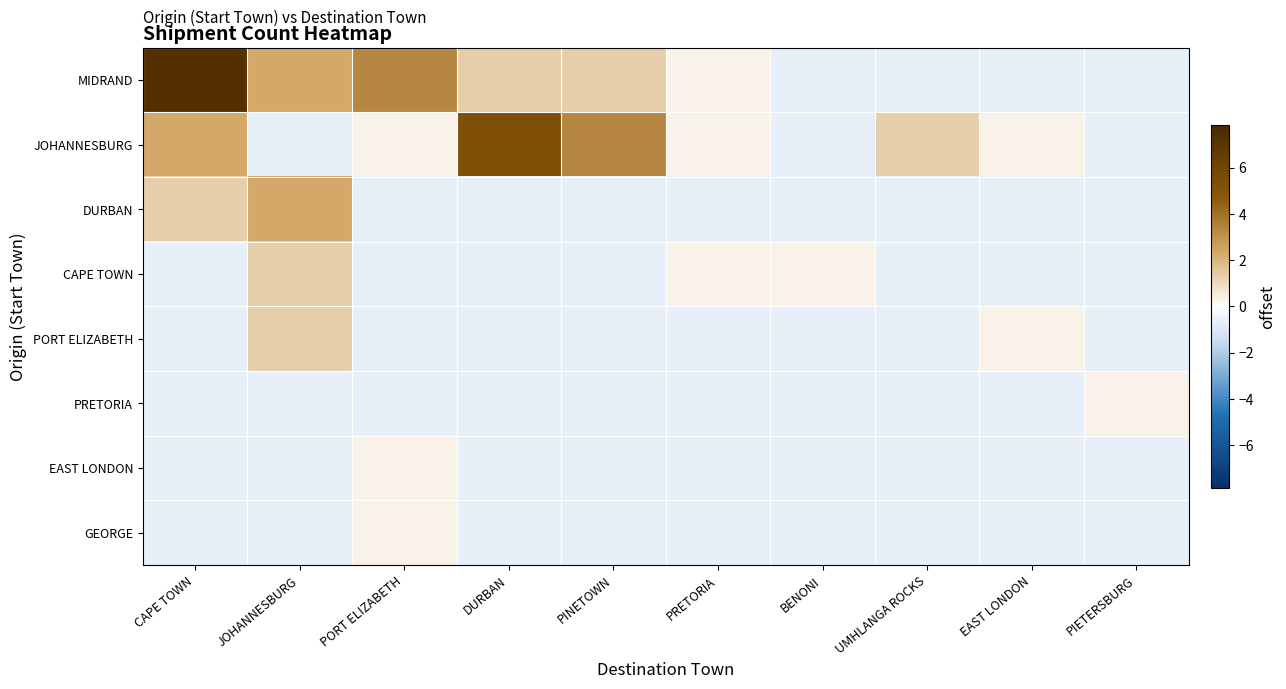

Between DURBAN and BENONI, which series saw the biggest shift?

JOHANNESBURG